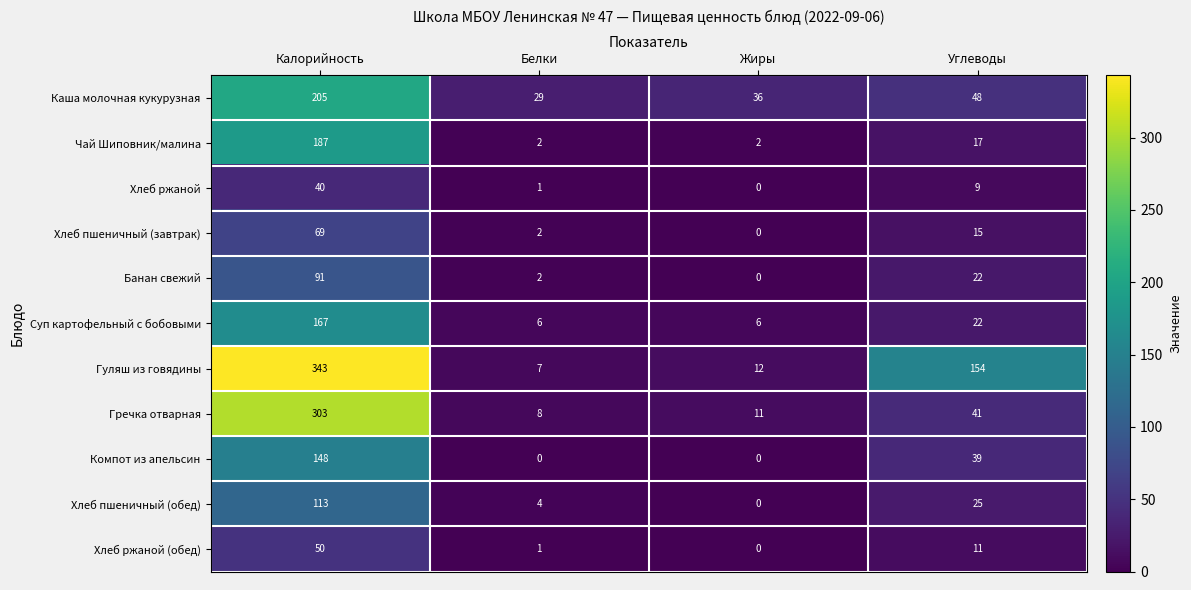

What is the difference between the highest and lowest values at Углеводы?

145